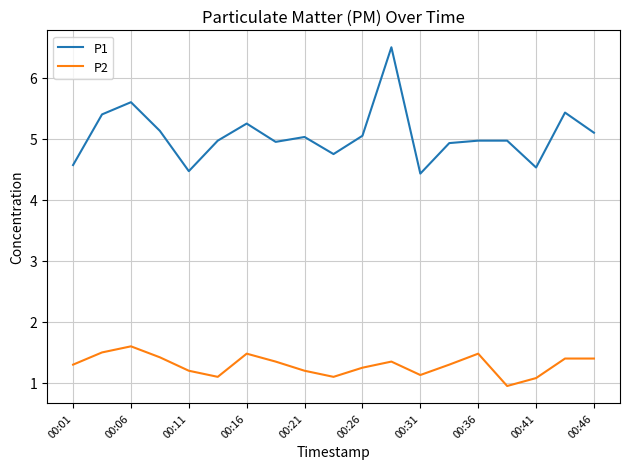

List the series in order of their overall mean, lowest first.

P2, P1